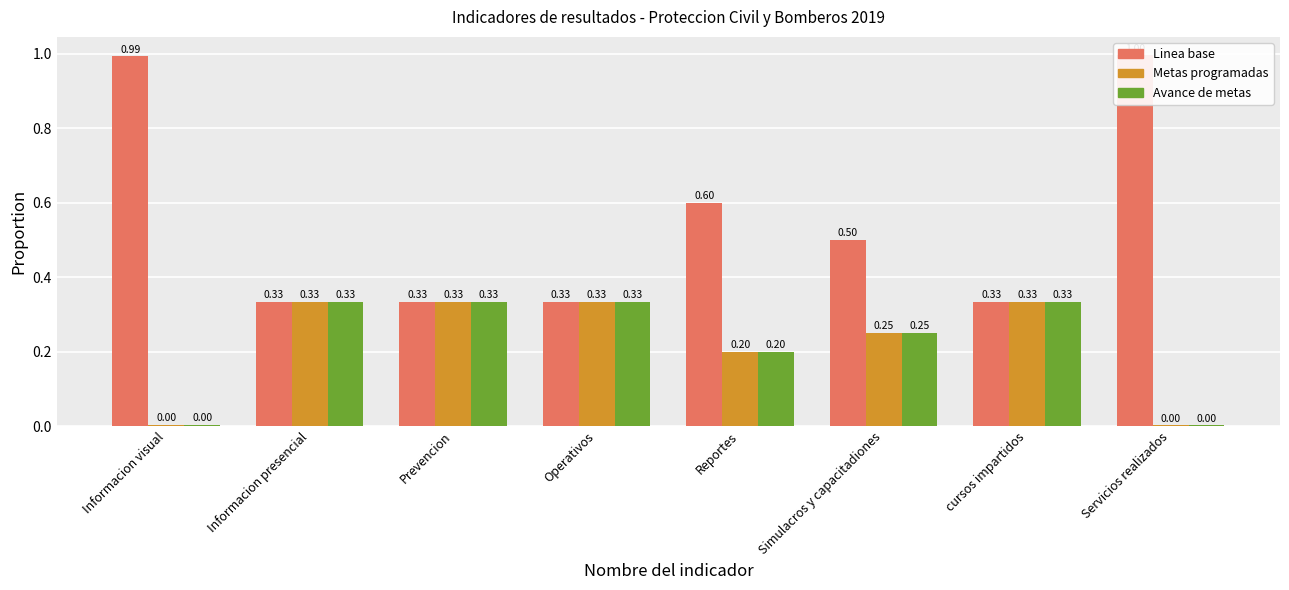

How many bars are there in each group?

3